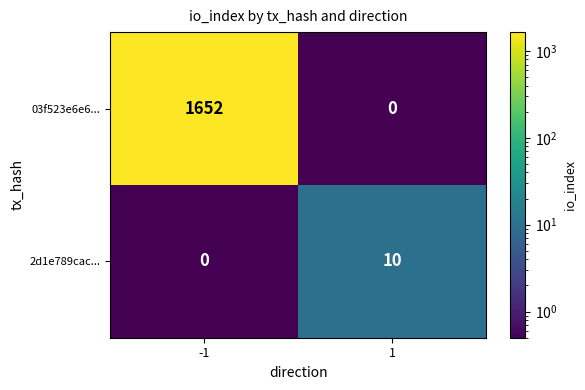

Is it true that 2d1e789cac... equals 3 at -1?

False